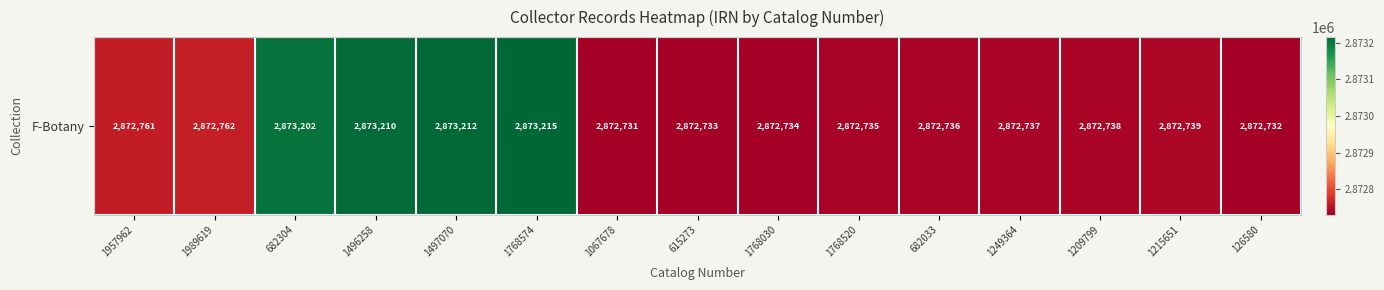

How many data points are less than 2872738?

7